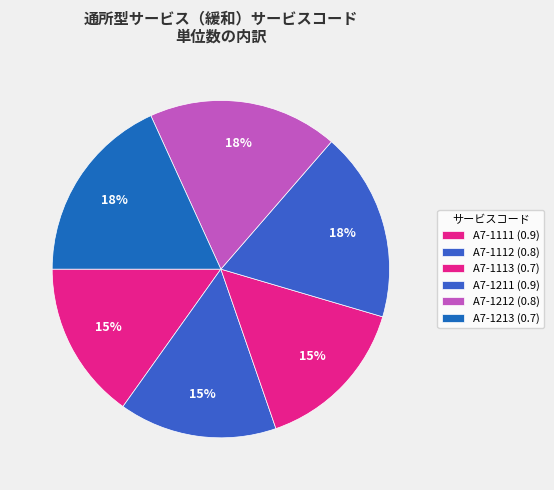

How many slices are in this pie chart?

6